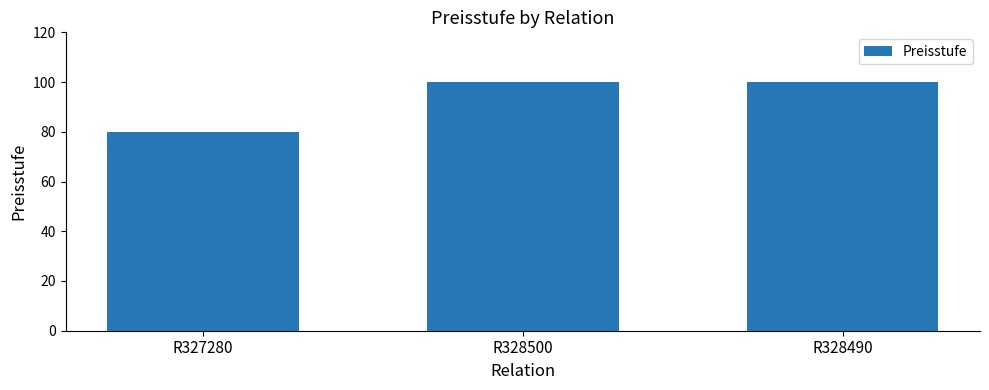

Between R328500 and R327280, which is larger?

R328500